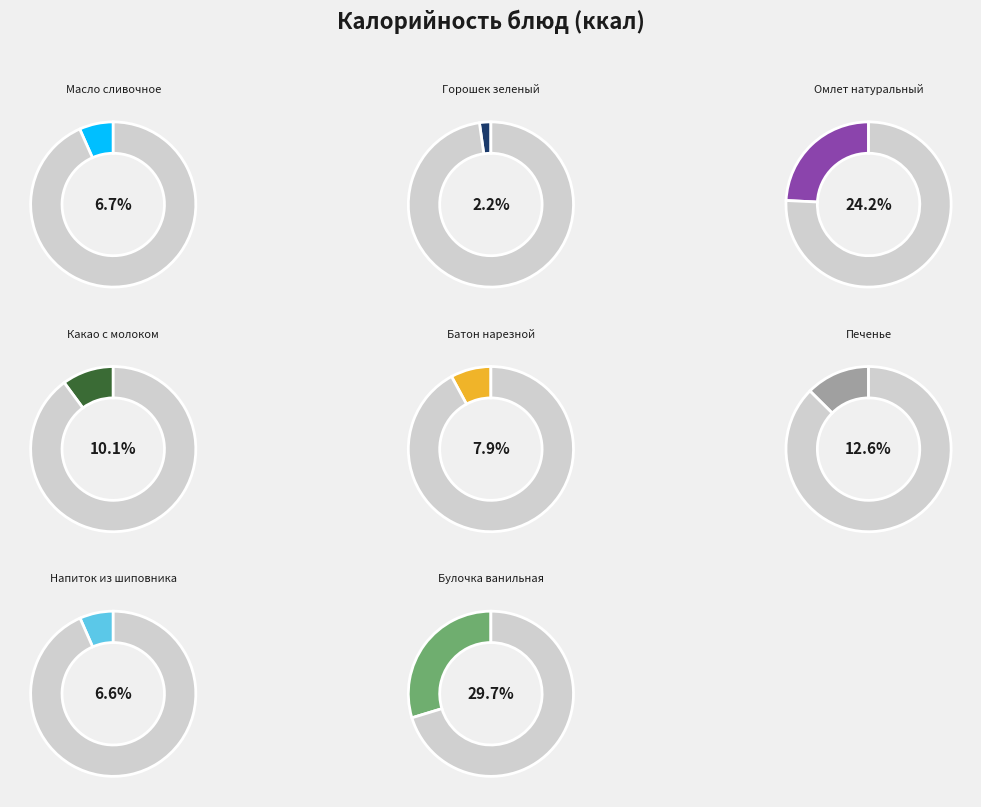

To the nearest percent, what percentage of the pie is Горошек зеленый?

2%